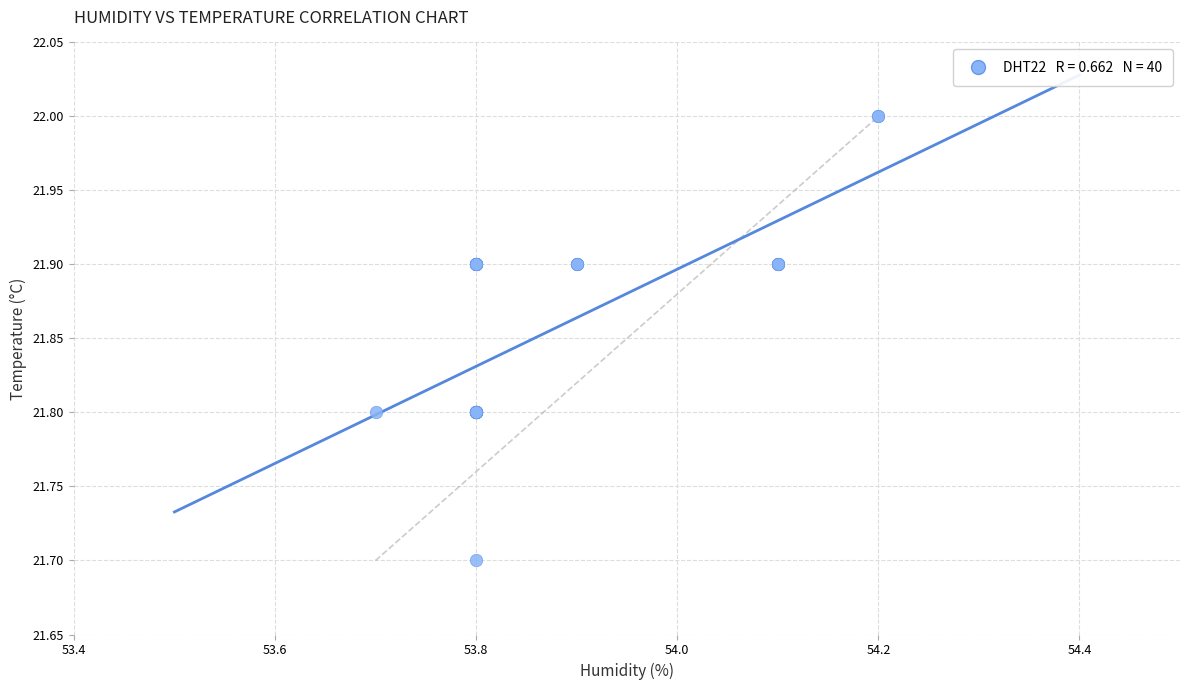

What Y value in the scatter plot is closest to 21?

21.7